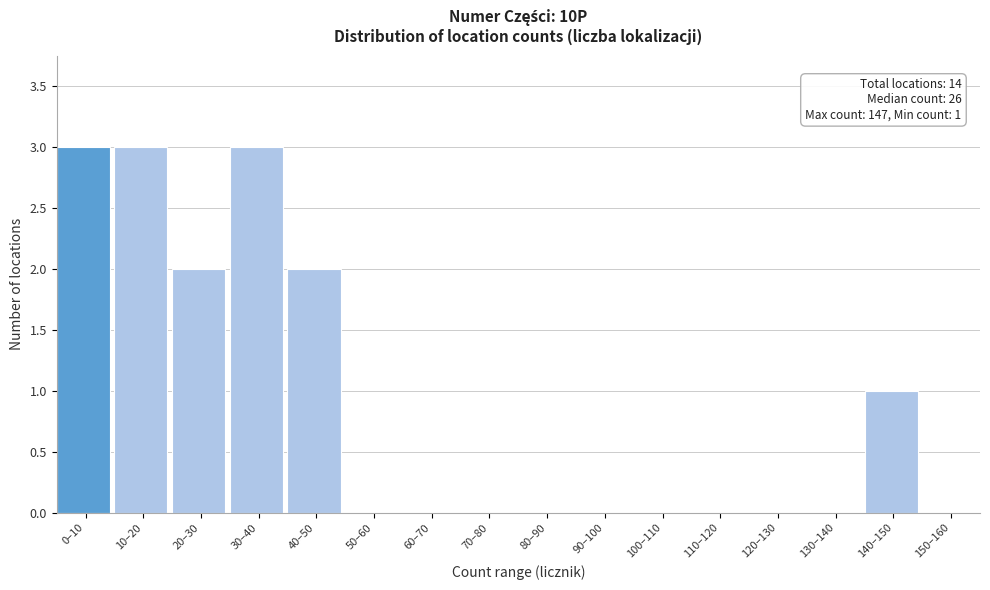

Reading left to right, what are all the values shown in this chart?

0–10=3	10–20=3	20–30=2	30–40=3	40–50=2	50–60=0	60–70=0	70–80=0	80–90=0	90–100=0	100–110=0	110–120=0	120–130=0	130–140=0	140–150=1	150–160=0